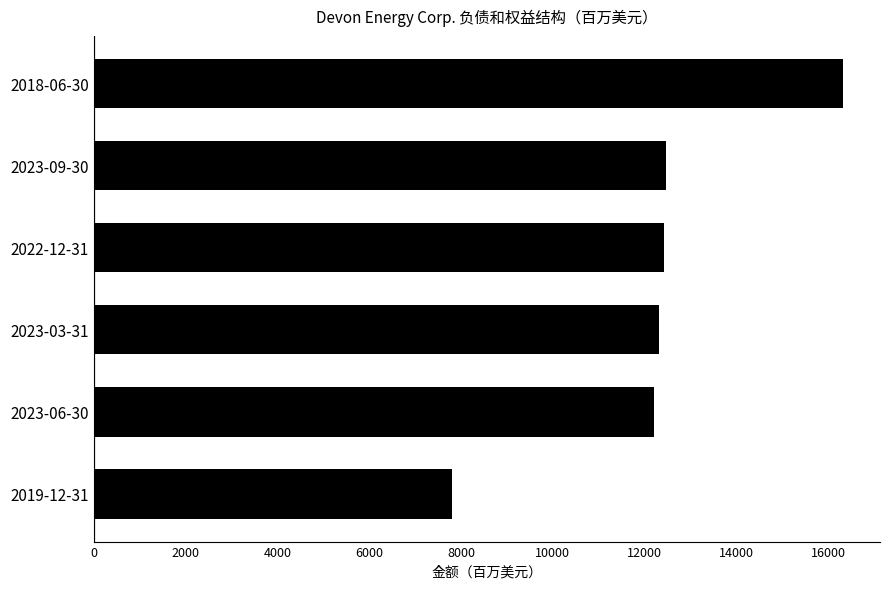

Does the chart contain stacked bars?

No